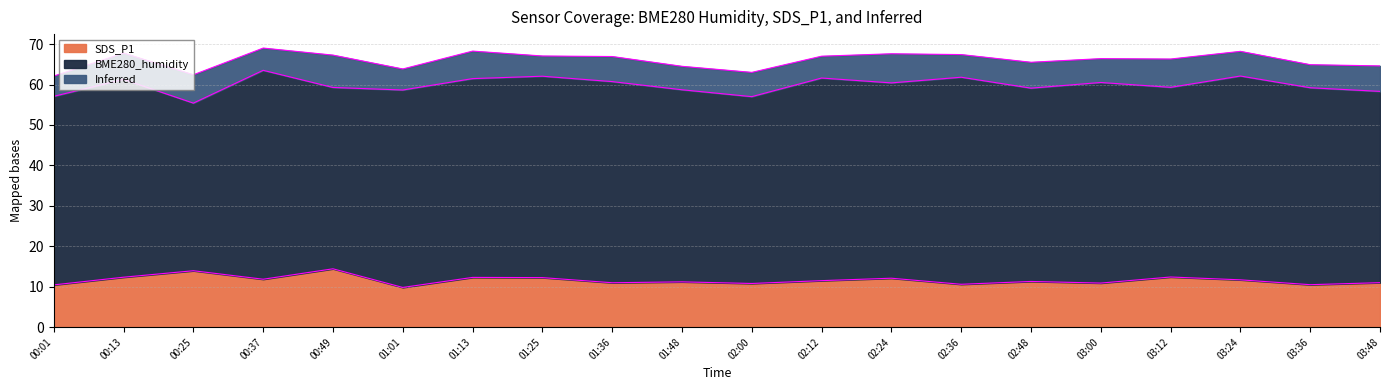

At which category does SDS_P1 reach its first local peak?

00:25